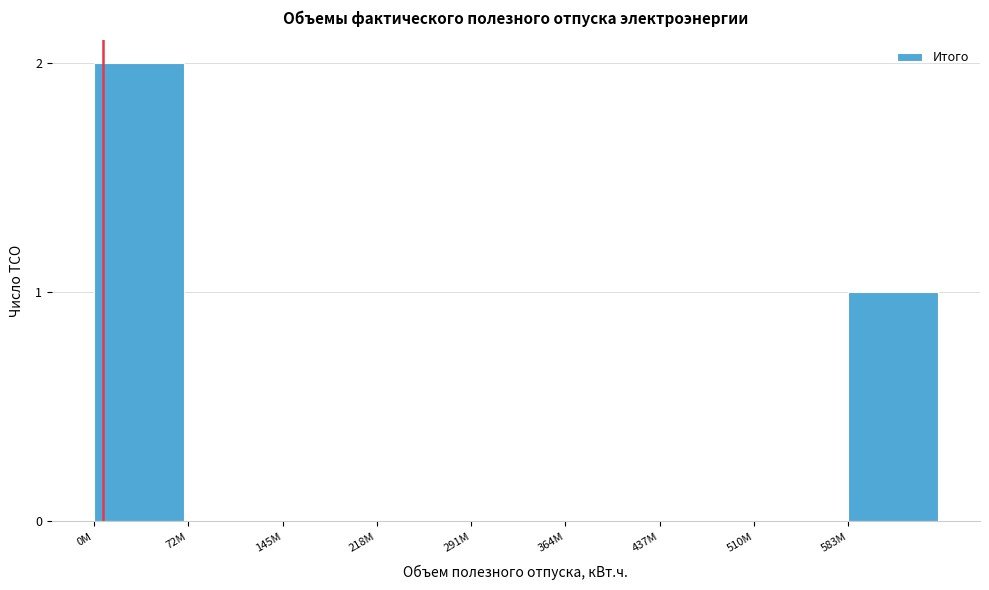

Reading left to right, list all the values displayed in this chart.

0M=2	72M=0	145M=0	218M=0	291M=0	364M=0	437M=0	510M=0	583M=1